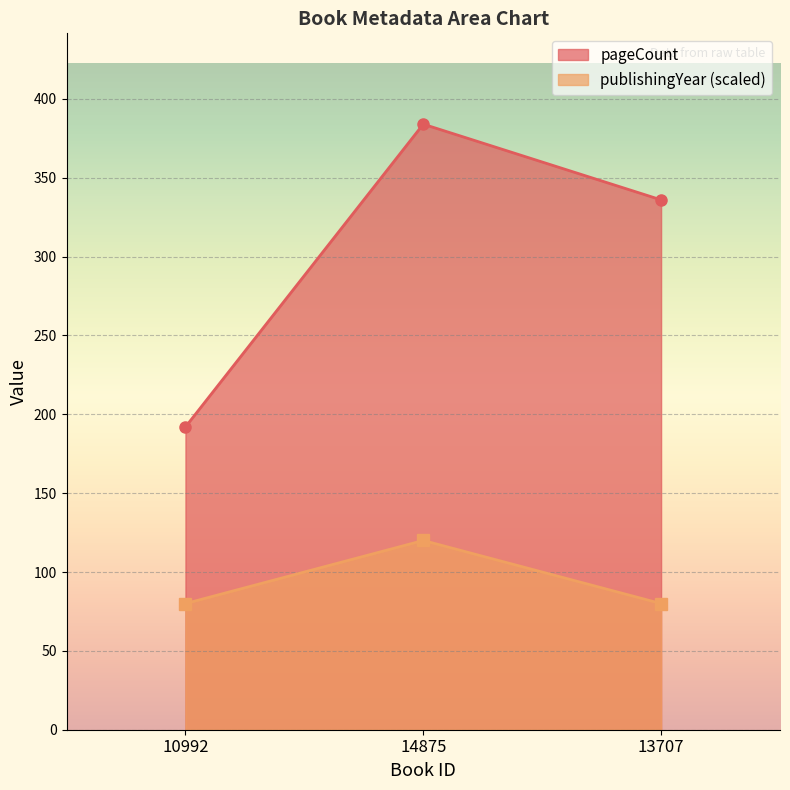

How many data points in pageCount are above 336?

1